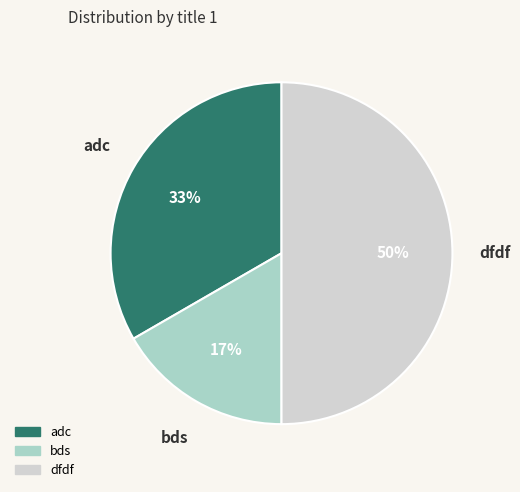

What percentage is the adc slice, to the nearest percent?

33%